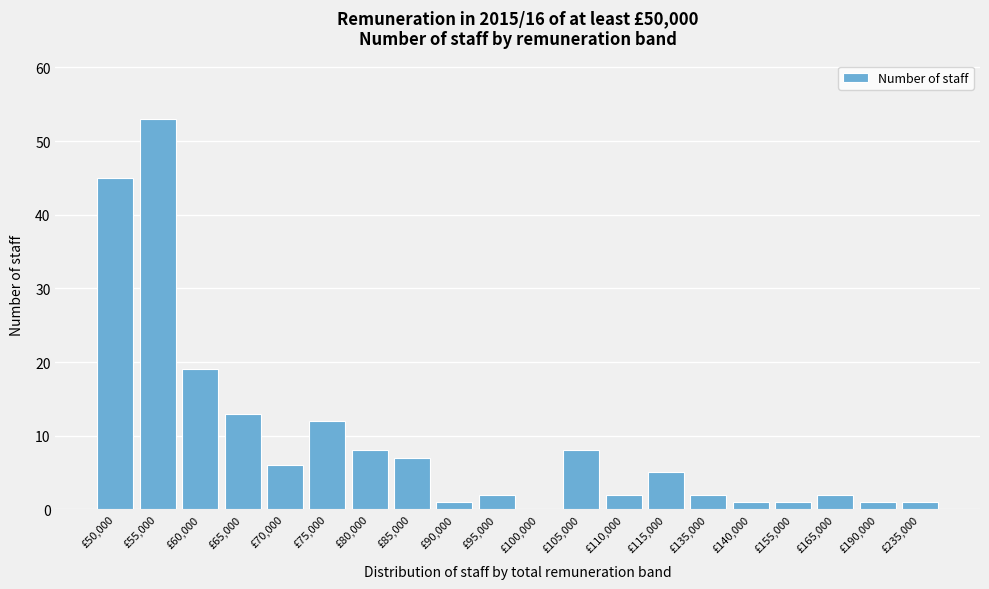

Reading right to left, list all the values displayed in this chart.

£235,000=1	£190,000=1	£165,000=2	£155,000=1	£140,000=1	£135,000=2	£115,000=5	£110,000=2	£105,000=8	£100,000=0	£95,000=2	£90,000=1	£85,000=7	£80,000=8	£75,000=12	£70,000=6	£65,000=13	£60,000=19	£55,000=53	£50,000=45